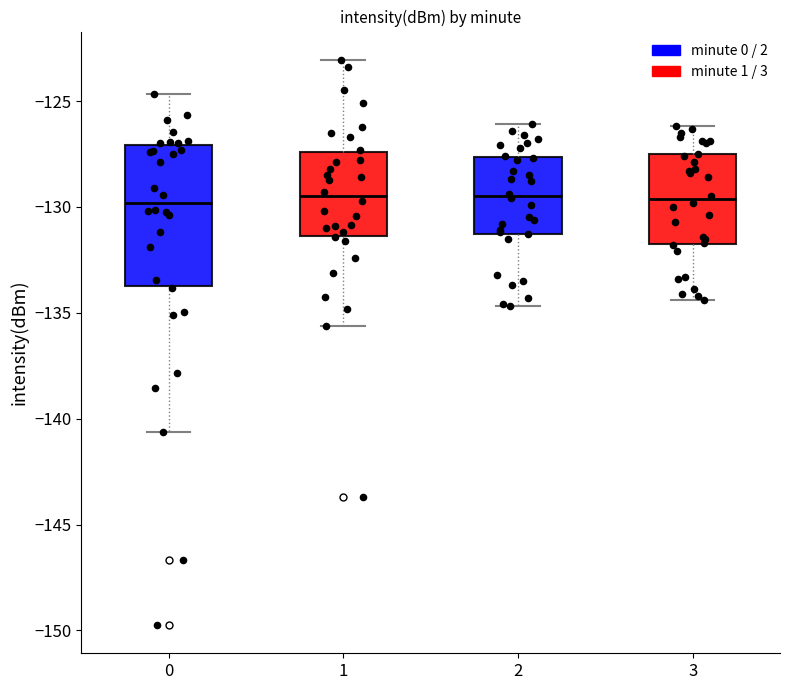

Reading left to right, read every box against the y-axis: the position of its median line, the range the box covers, and the ends of its whiskers. The values are not printed on the chart, so give them approximately, as read against the axis.

0: median -130.0, box -133.5 to -127.0, whiskers -140.5 to -124.5
1: median -129.5, box -131.5 to -127.5, whiskers -135.5 to -123.0
2: median -129.5, box -131.5 to -127.5, whiskers -134.5 to -126.0
3: median -129.5, box -132.0 to -127.5, whiskers -134.5 to -126.0